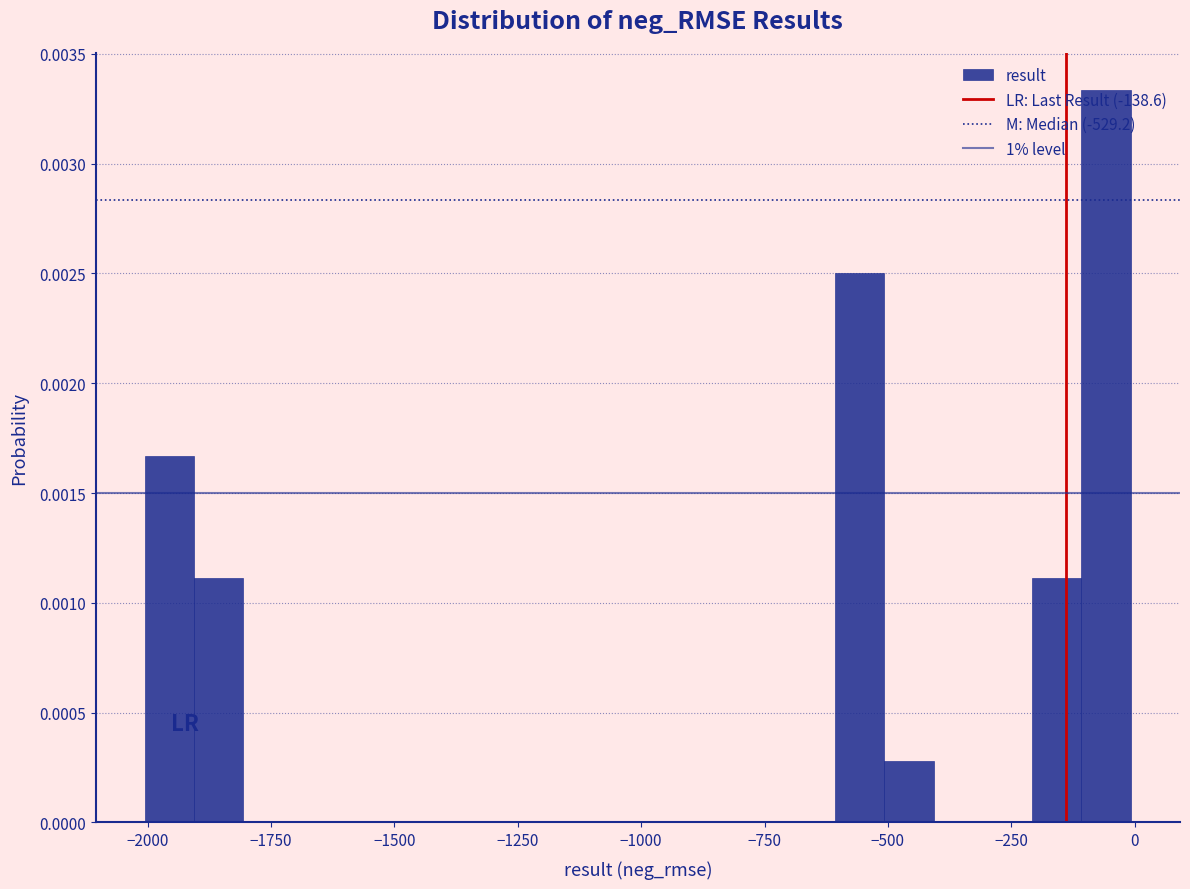

Read against the x-axis, roughly where is the centre of the tallest bar?

-50